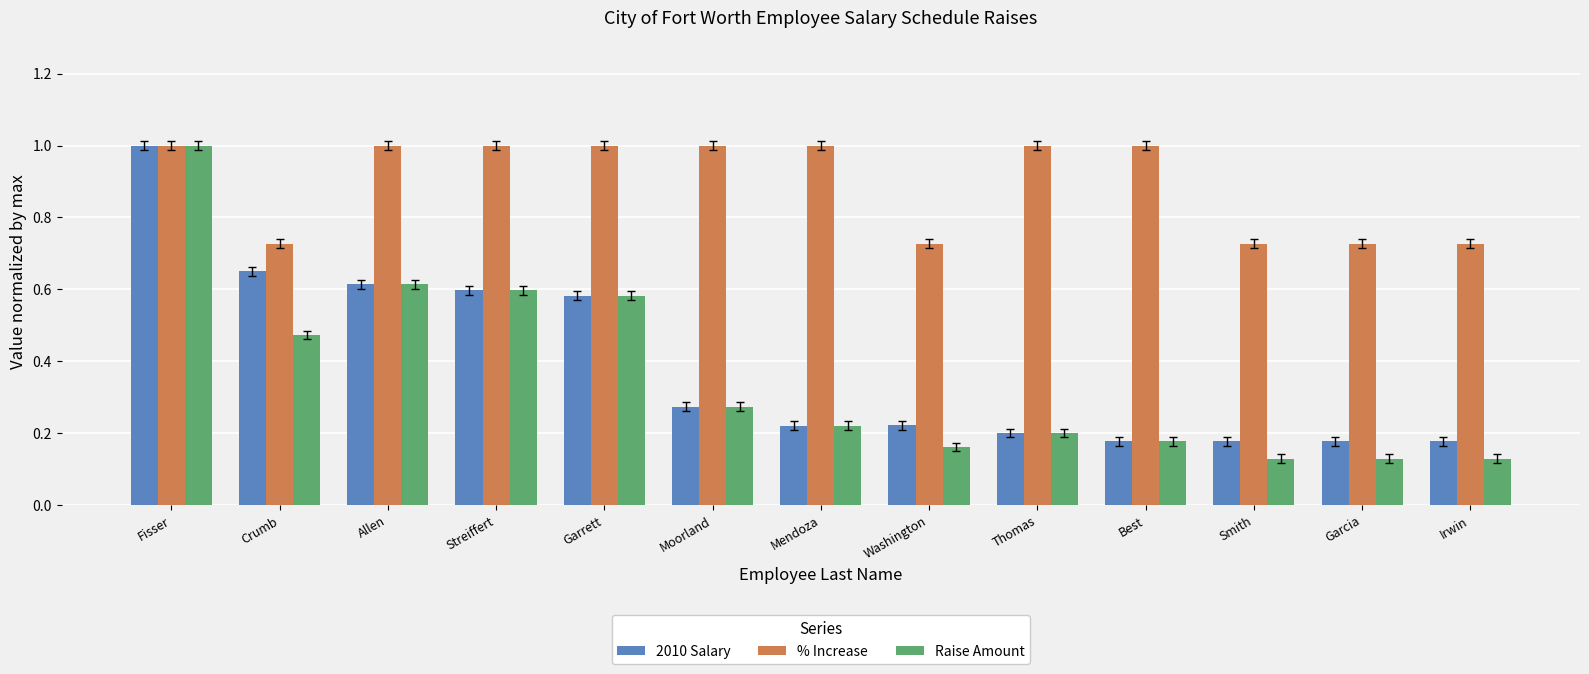

What is the sum of all 2010 Salary values?

5.1